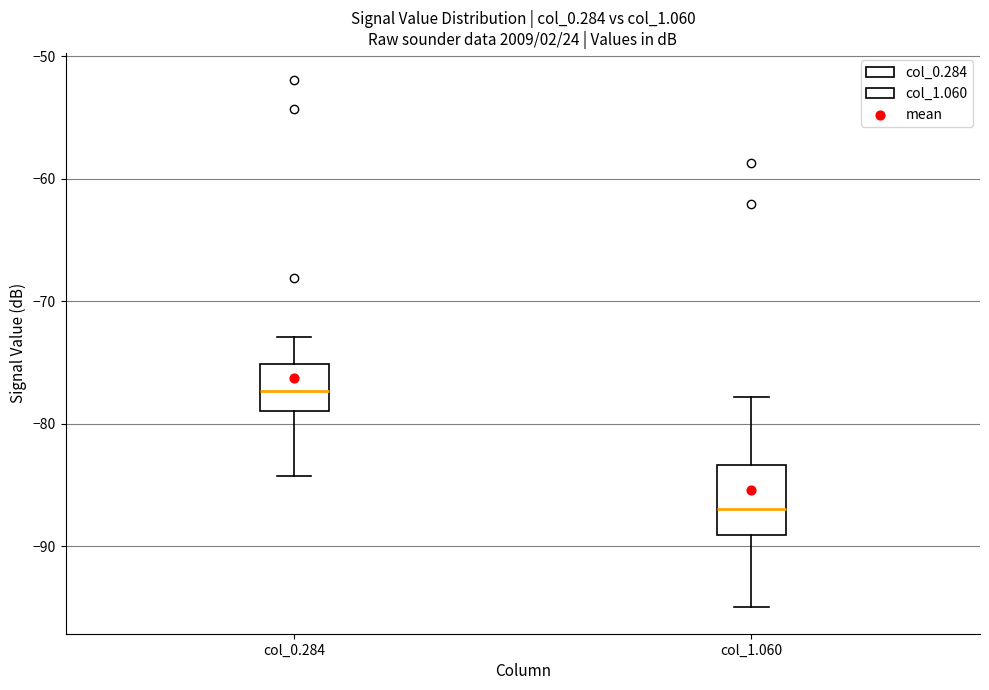

Which box is the tallest, from its lower edge to its upper edge?

col_1.060